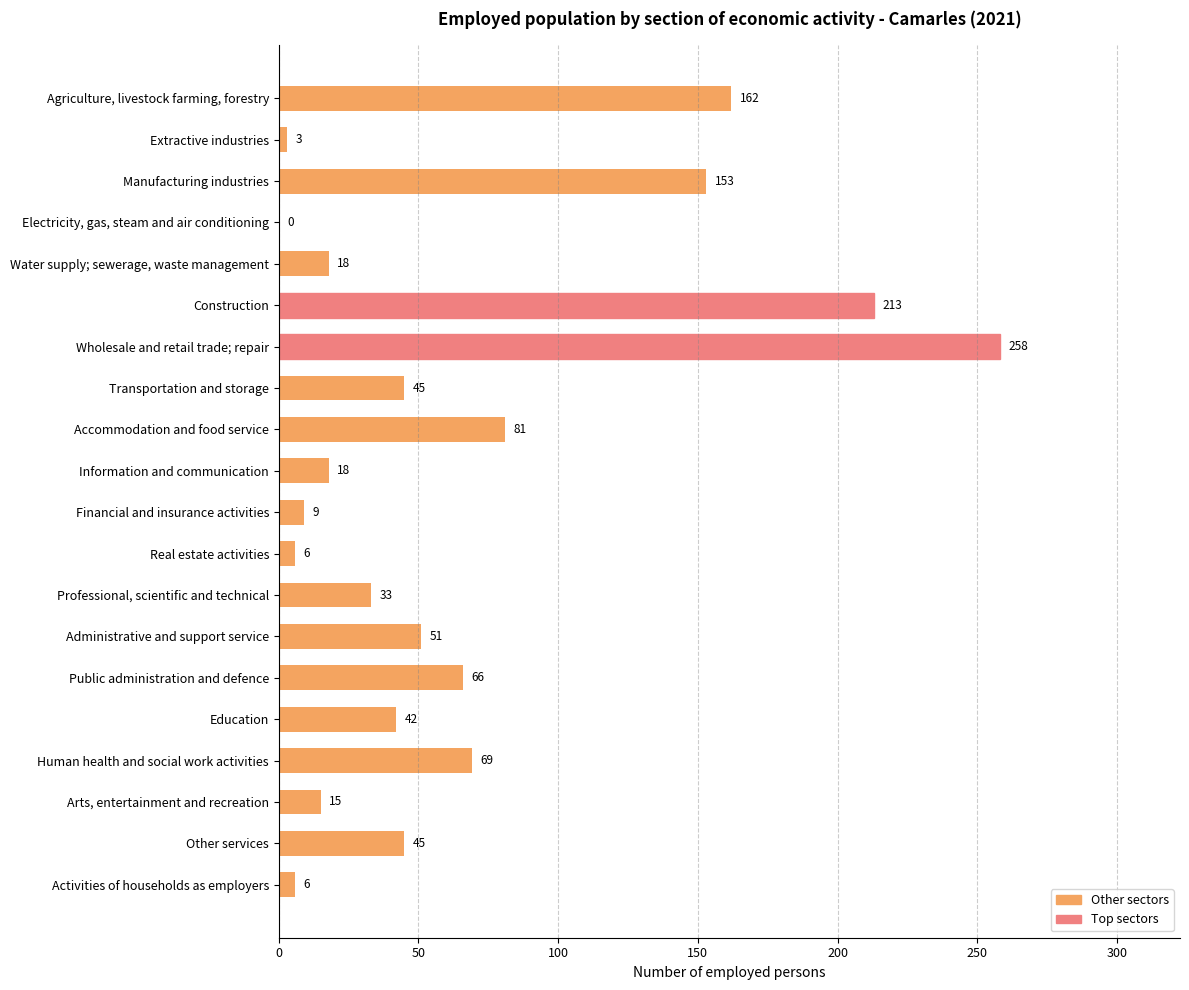

What is the difference between the values at Human health and social work activities and Public administration and defence?

3